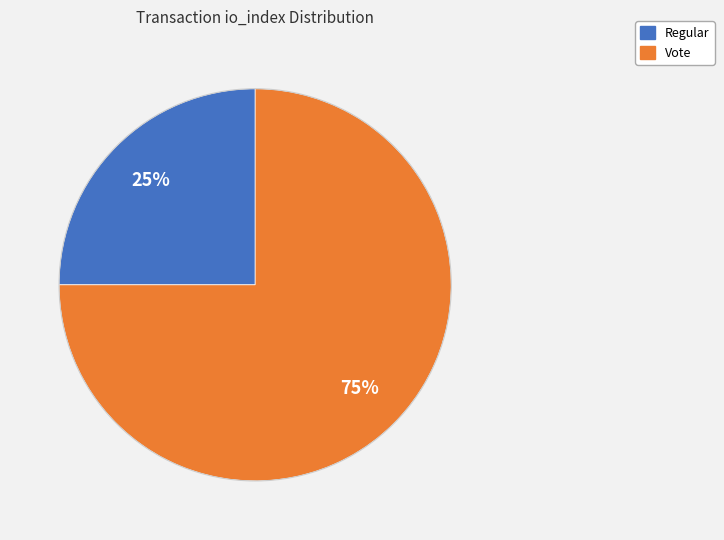

To the nearest percent, what is the difference between the largest and smallest slice percentages?

50%